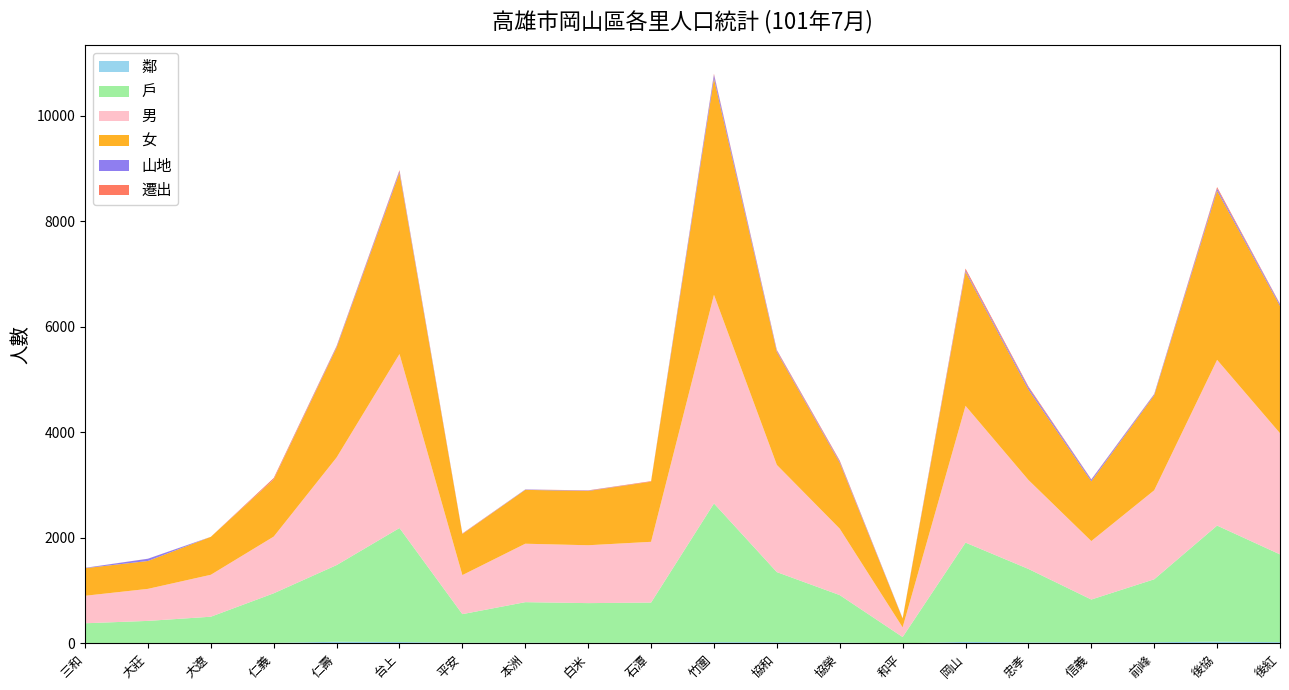

Reading left to right, extract all data points from this chart.

鄰: 8	9	9	10	31	26	12	13	10	14	24	22	16	2	28	19	17	23	33	24
男: 521	607	795	1075	2040	3298	740	1108	1097	1152	3955	2032	1259	183	2593	1687	1108	1687	3142	2297
女: 523	529	719	1083	2083	3436	779	1021	1029	1140	4101	2142	1250	167	2543	1715	1133	1801	3207	2413
戶: 374	418	497	940	1454	2162	543	769	754	760	2630	1330	900	119	1883	1393	815	1193	2201	1664
山地: 6	42	0	4	18	32	2	7	7	0	71	22	22	5	27	40	32	19	41	30
遷出: 1	1	1	23	13	19	8	1	5	10	18	16	19	1	33	19	6	6	28	10